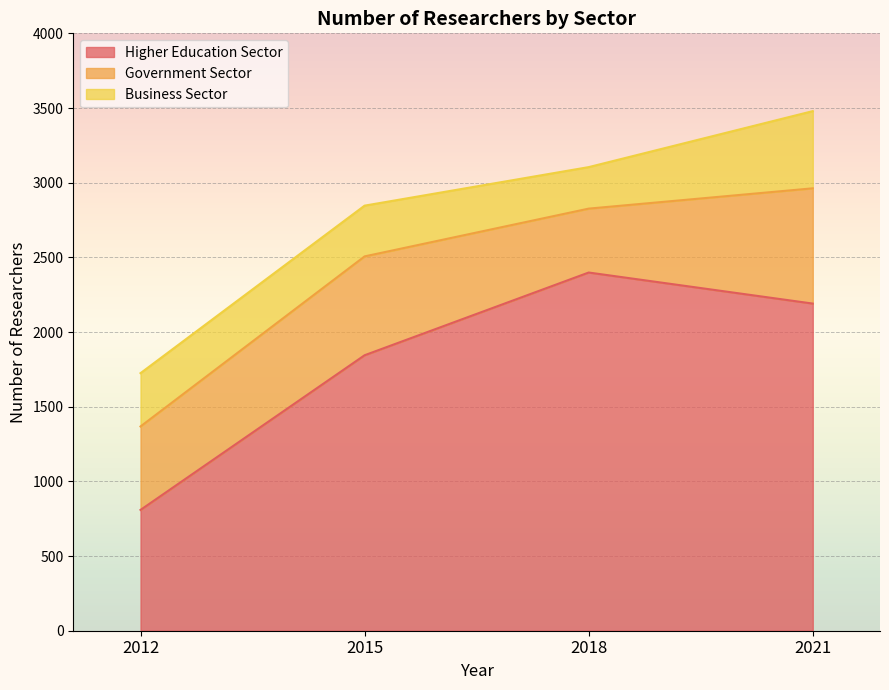

True or false: Government Sector has a value of 630 at 2018.

False